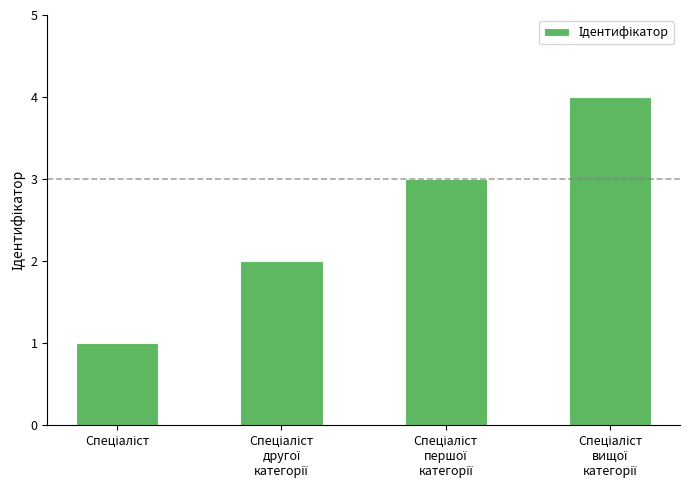

What is the value of the 3rd bar from the left?

3